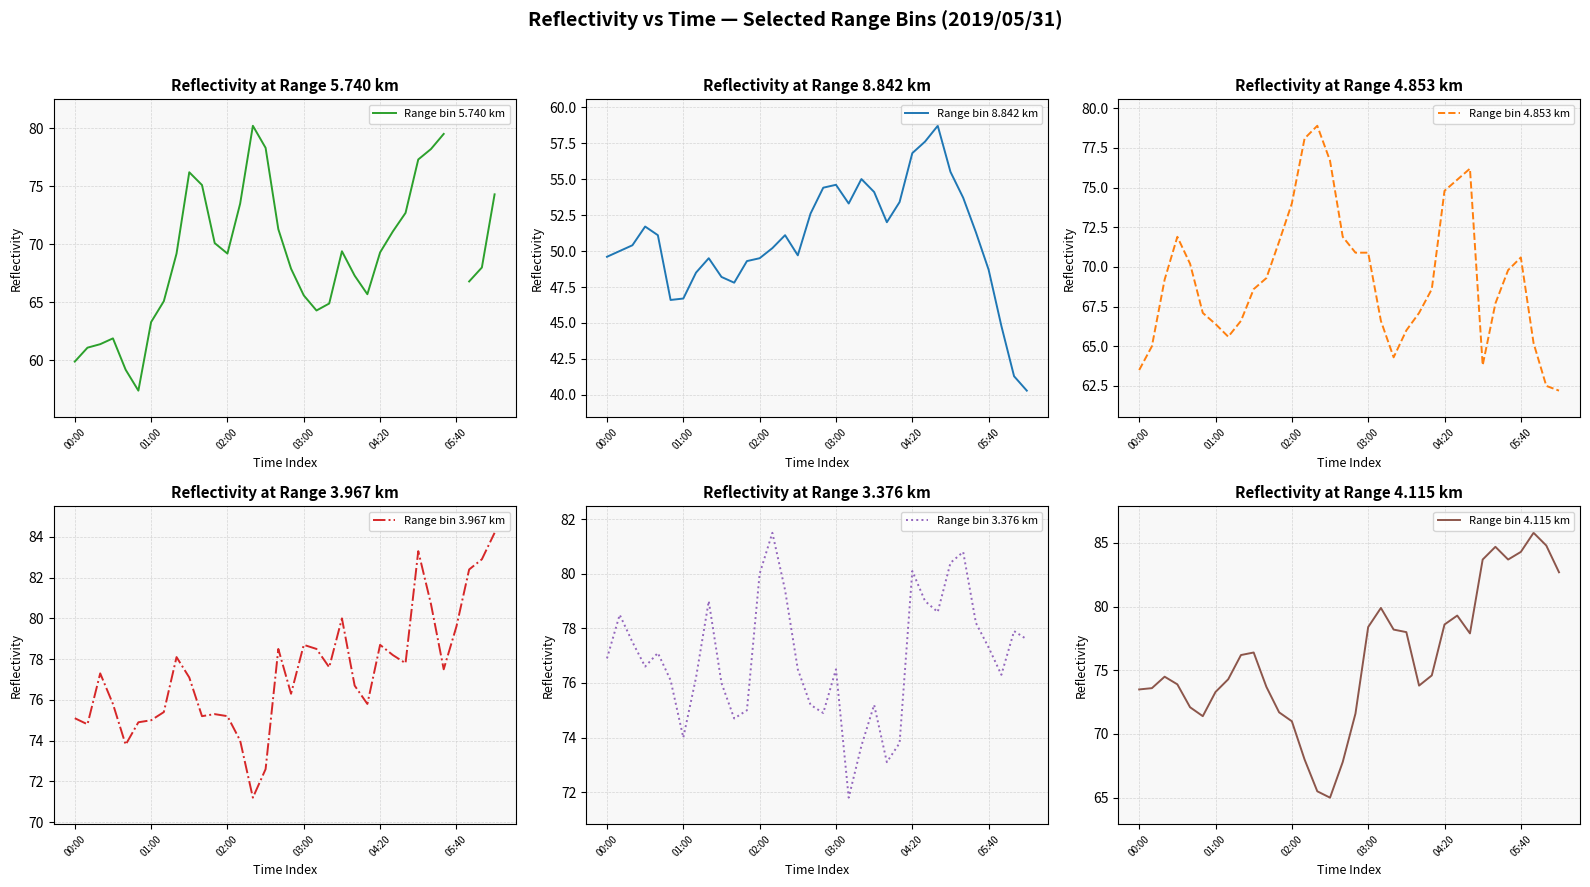

Does the chart have visible grid lines?

Yes